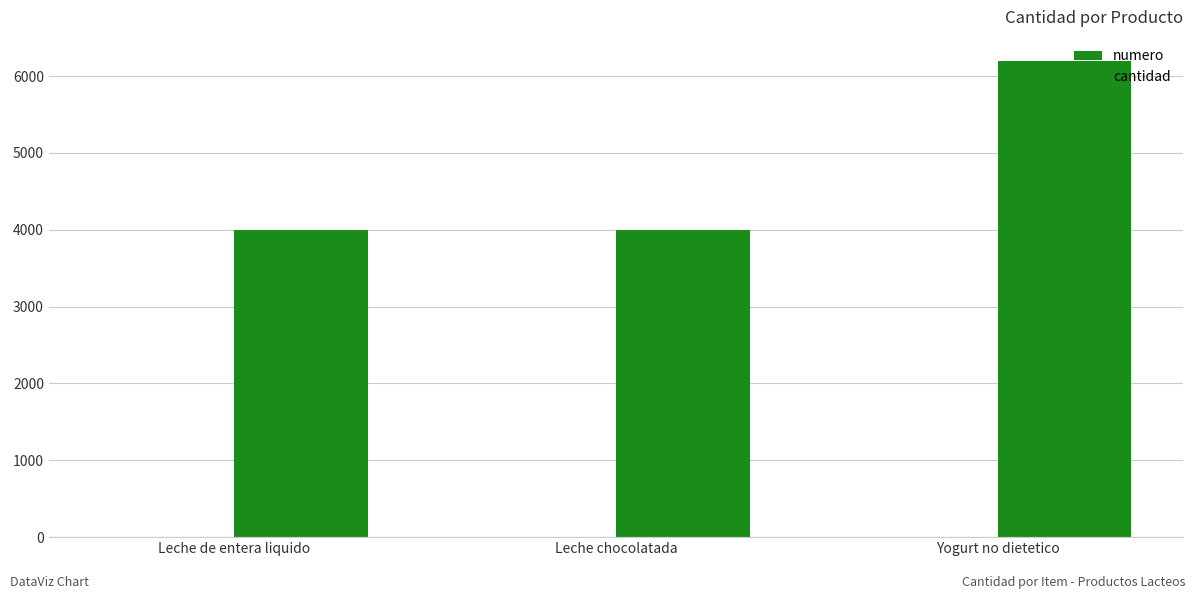

At which label is cantidad closest to 5100?

Leche de entera liquido